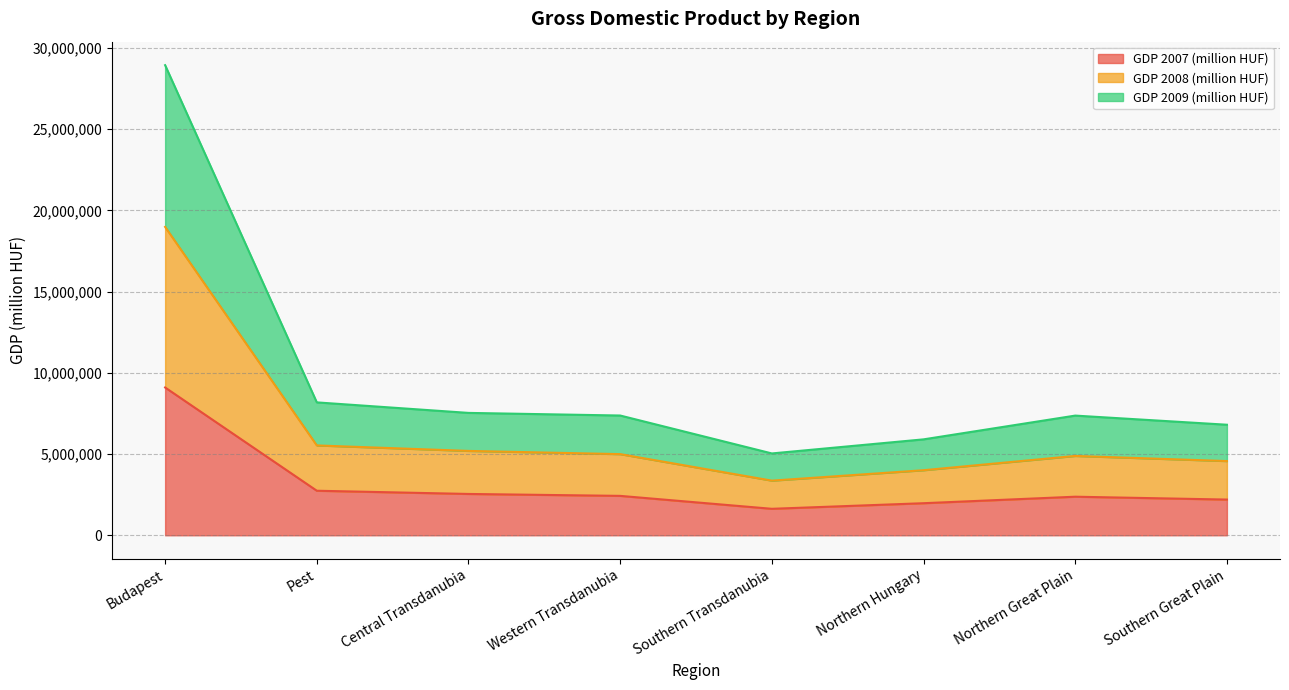

How many values in the GDP 2008 (million HUF) series are below 4996774?

4